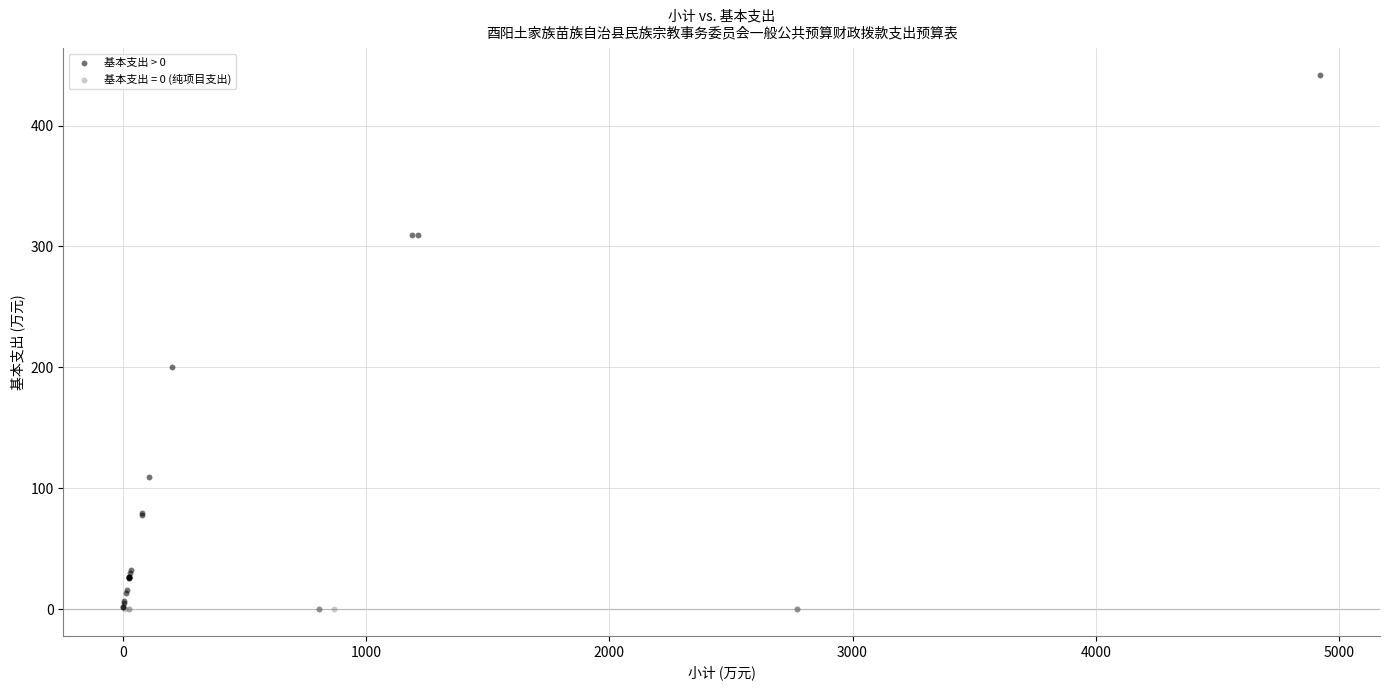

Which series reaches the maximum Y coordinate?

基本支出 > 0